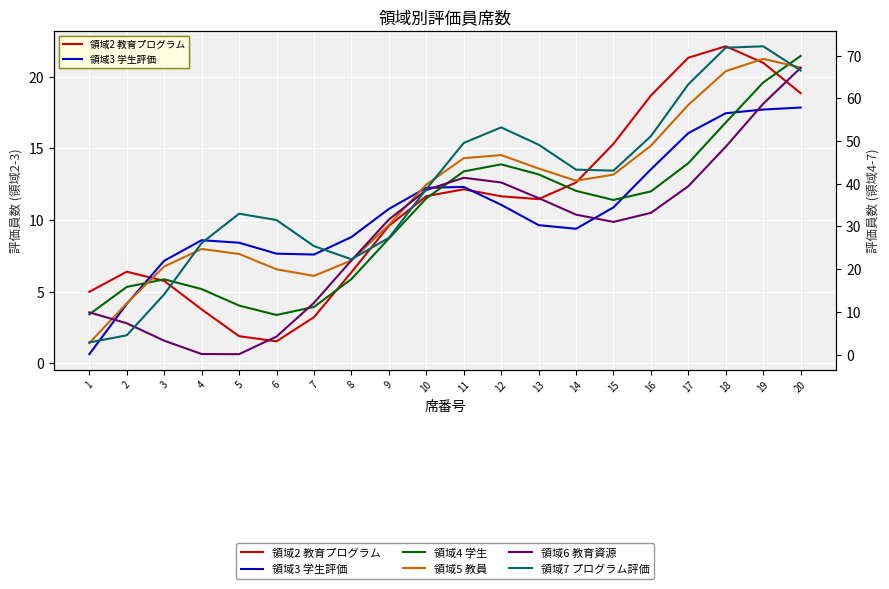

How many values in the 領域5 教員 series are below 40?

10